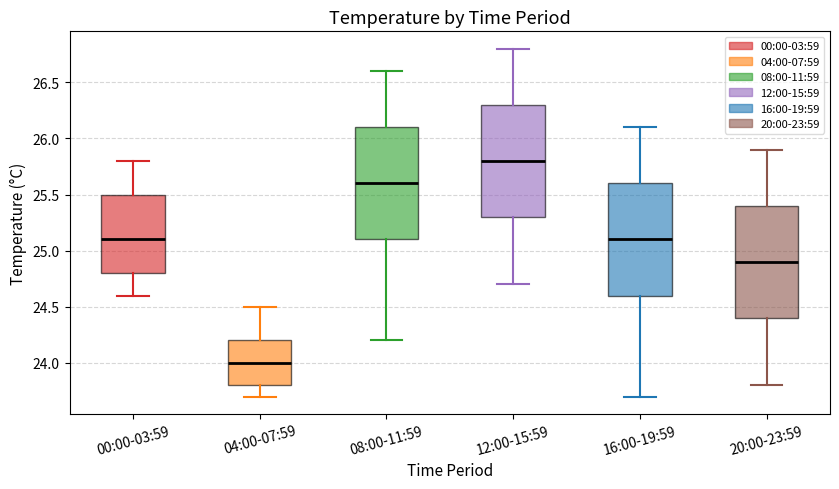

Which box has the lowest median line?

04:00-07:59